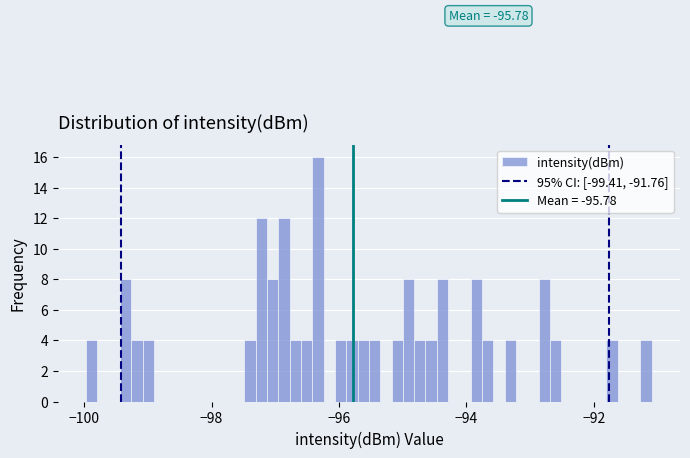

Read against the x-axis, roughly where is the centre of the tallest bar?

-96.4